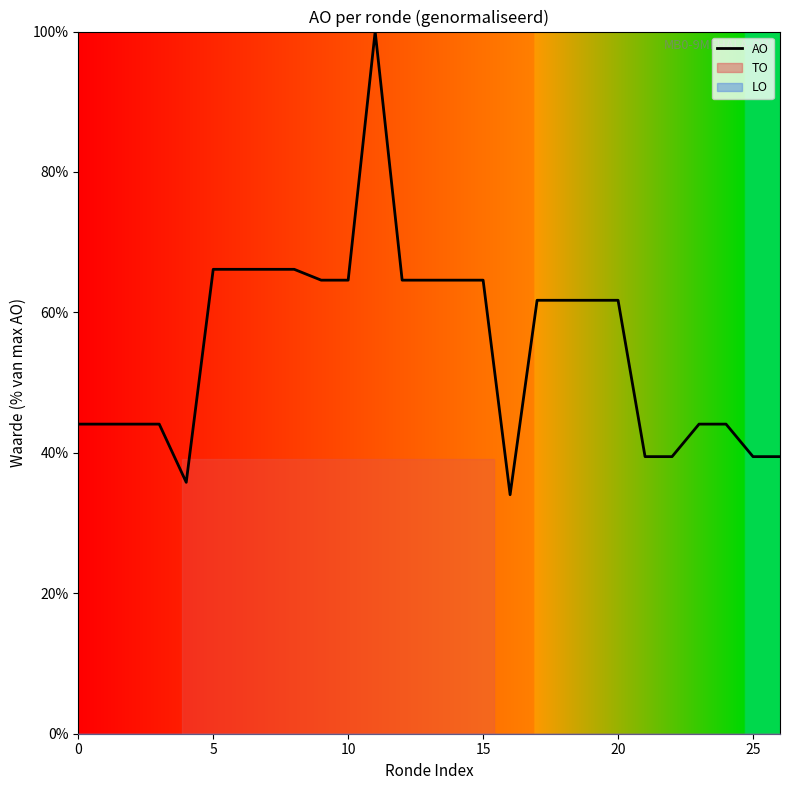

What is the maximum value for AO?

100.0